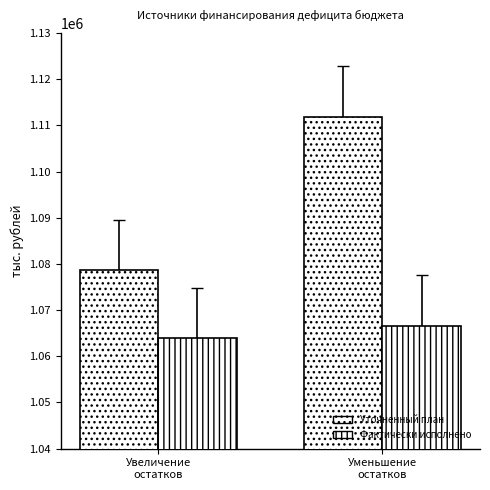

How many data points does each series have?

2